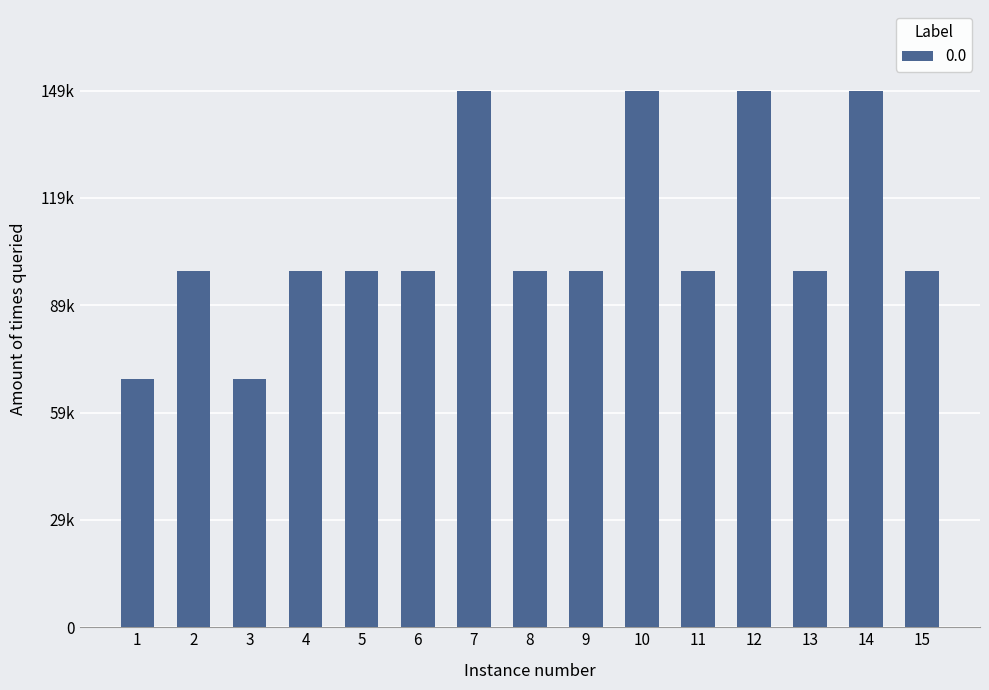

What is the maximum value shown in the chart?

149000